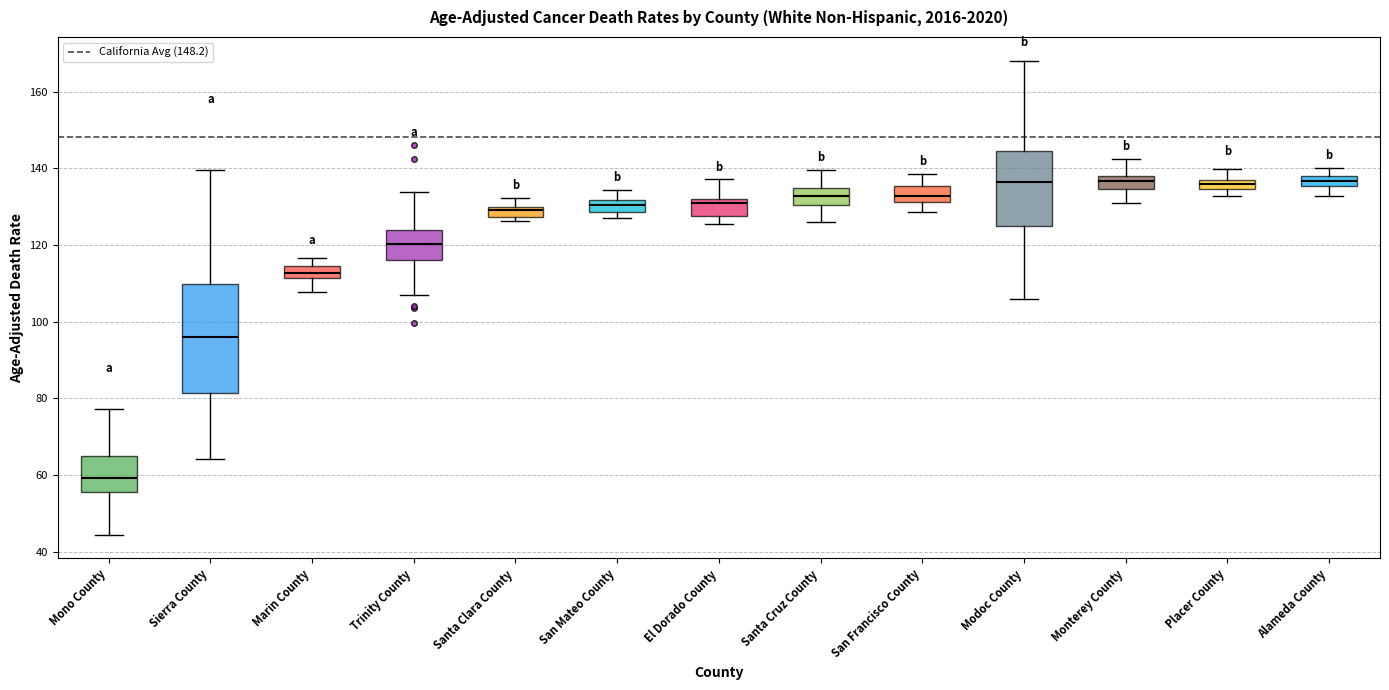

Comparing the boxes themselves (not the whiskers), which one is the tallest?

Sierra County